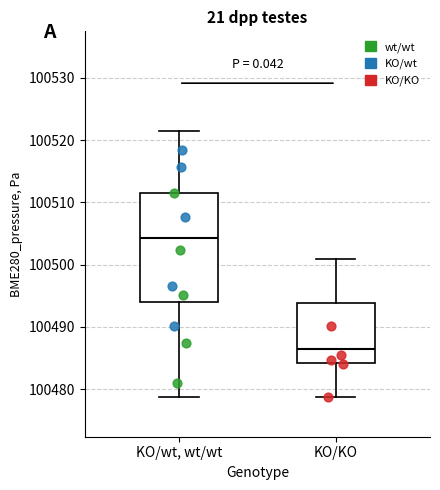

Reading left to right, transcribe this box plot: for each box, give where its median line is, the range the box spans, and where its two whiskers end, as read against the y-axis. The values are not printed on the chart, so give them approximately, as read against the axis.

KO/wt, wt/wt: median 100504, box 100494 to 100511, whiskers 100479 to 100521
KO/KO: median 100486, box 100484 to 100494, whiskers 100479 to 100501